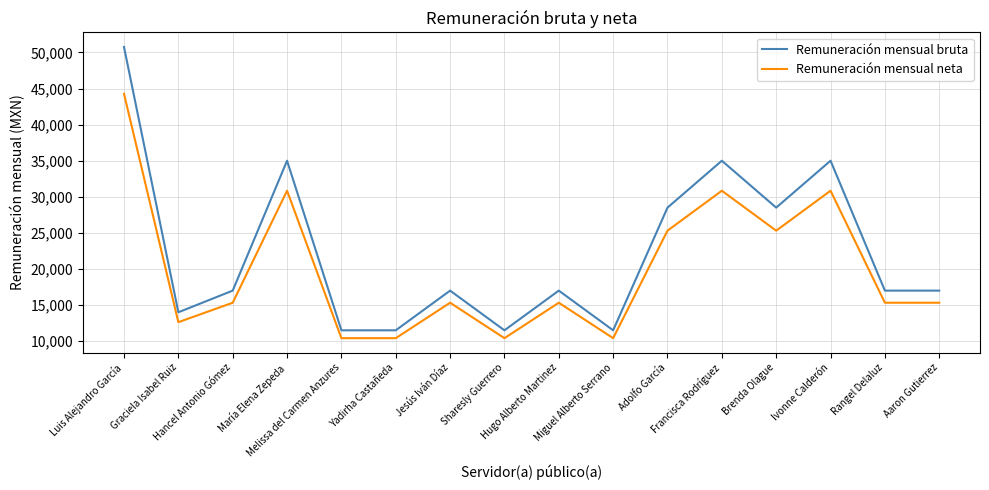

What is the total value across all series at Sharesly Guerrero?

21911.3